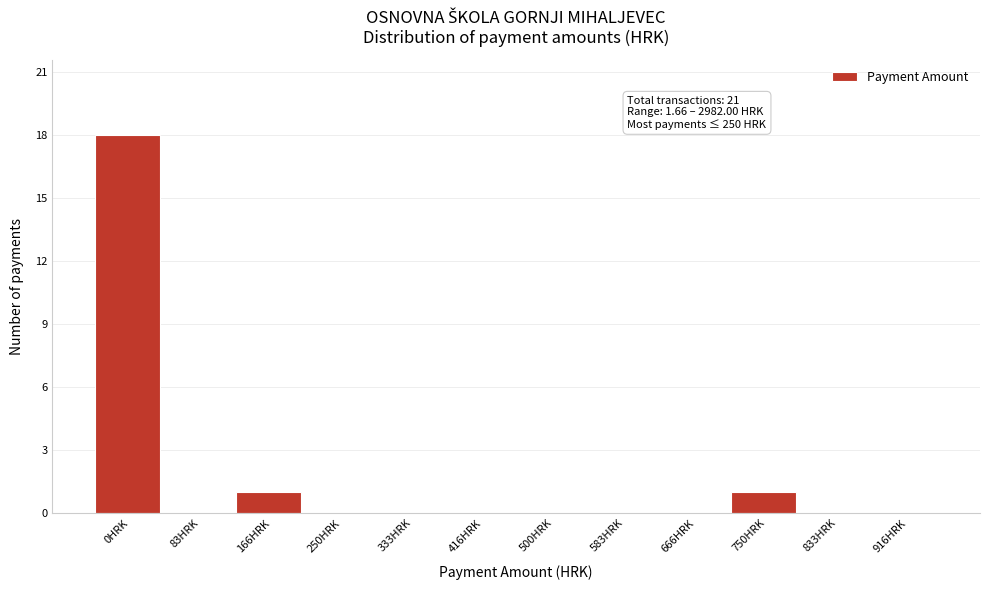

Reading left to right, list all the values displayed in this chart.

0HRK=18	83HRK=0	166HRK=1	250HRK=0	333HRK=0	416HRK=0	500HRK=0	583HRK=0	666HRK=0	750HRK=1	833HRK=0	916HRK=0